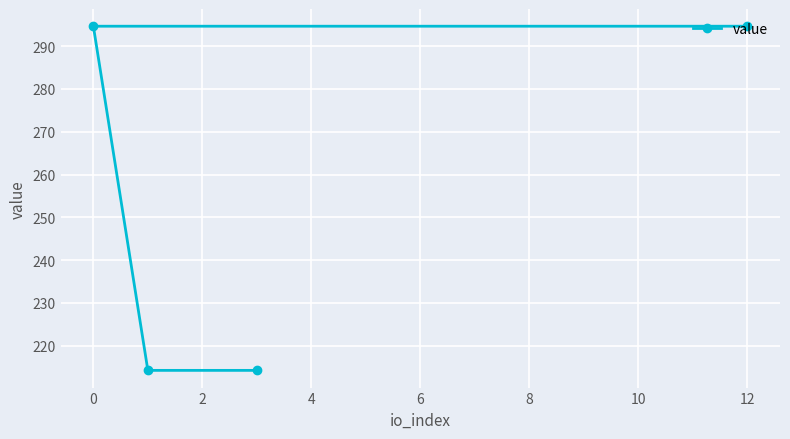

Approximately how many times larger is the value at 0 compared to 12?

1.0